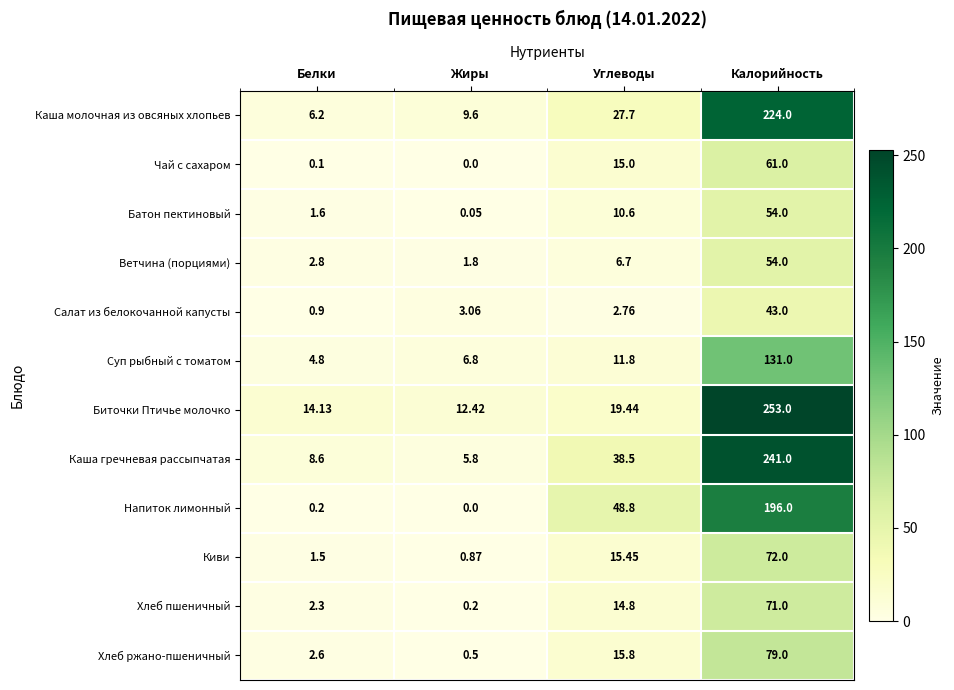

List the labels in order of Салат из белокочанной капусты value, largest first.

Калорийность, Жиры, Углеводы, Белки